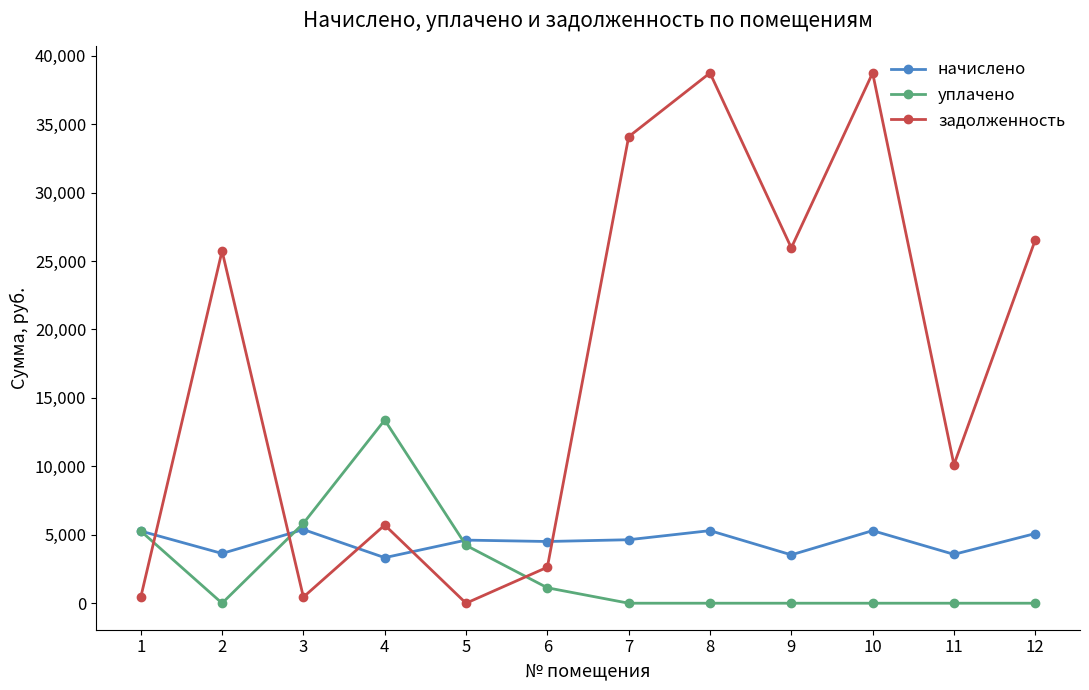

What is the sum of all начислено values?

54175.6